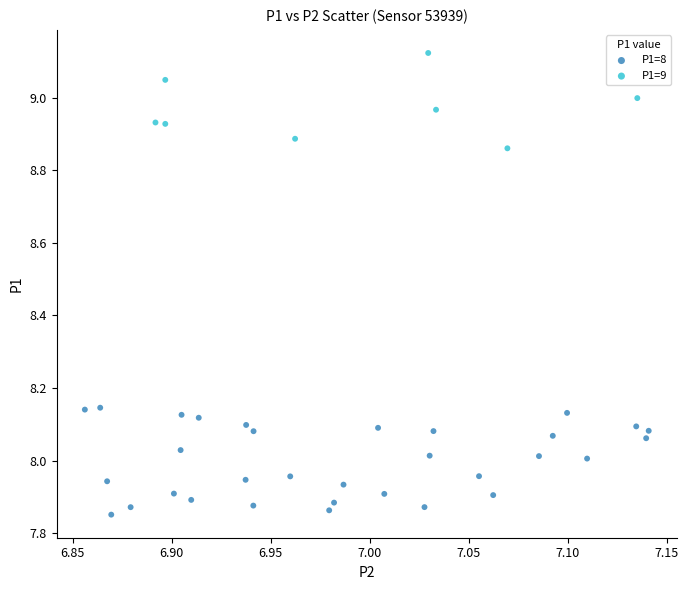

Which series contains the lowest Y value?

P1=8